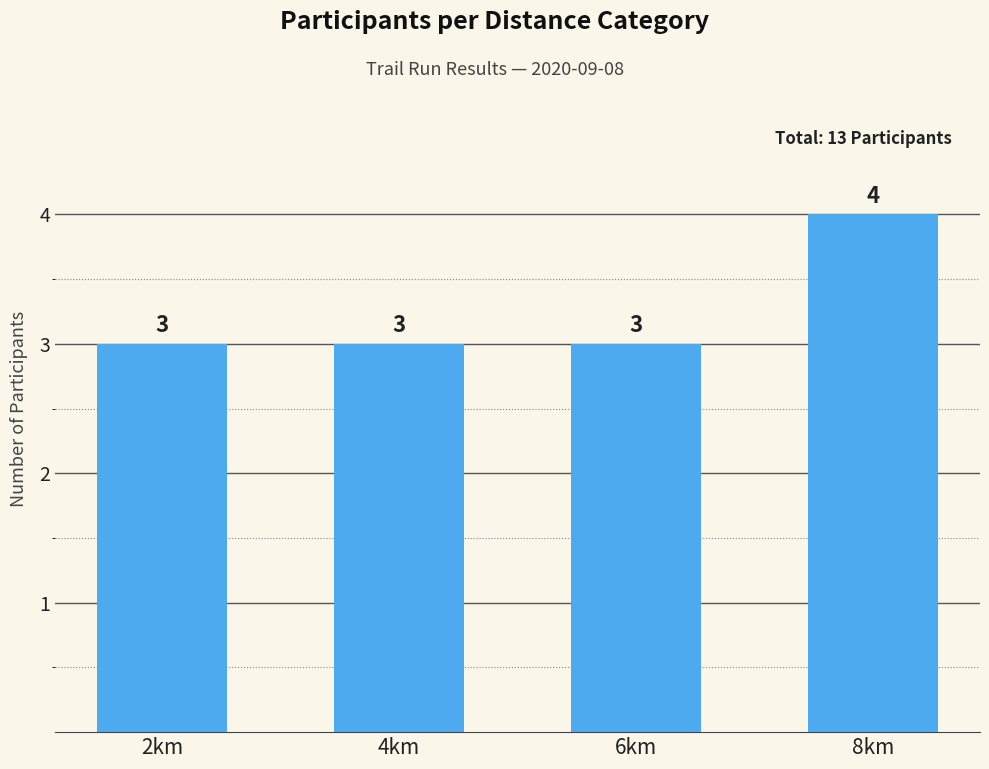

What is the difference between the maximum and minimum values?

1